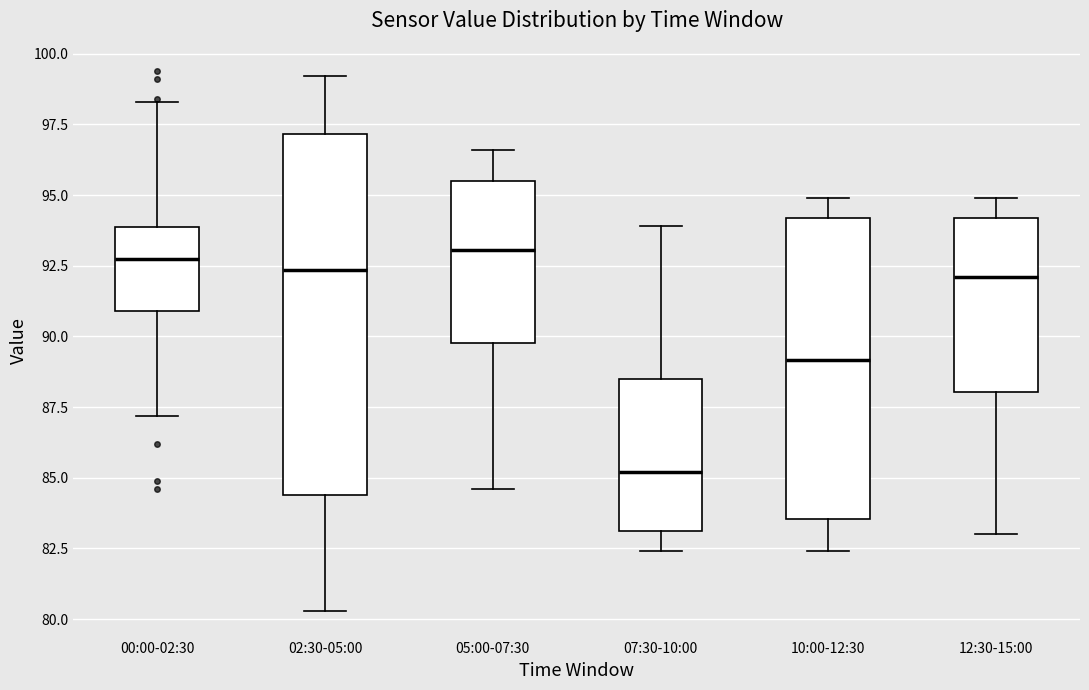

Where does the median line of the box for 10:00-12:30 sit on the y-axis? The values are not printed on the chart, so give them approximately, as read against the axis.

89.0